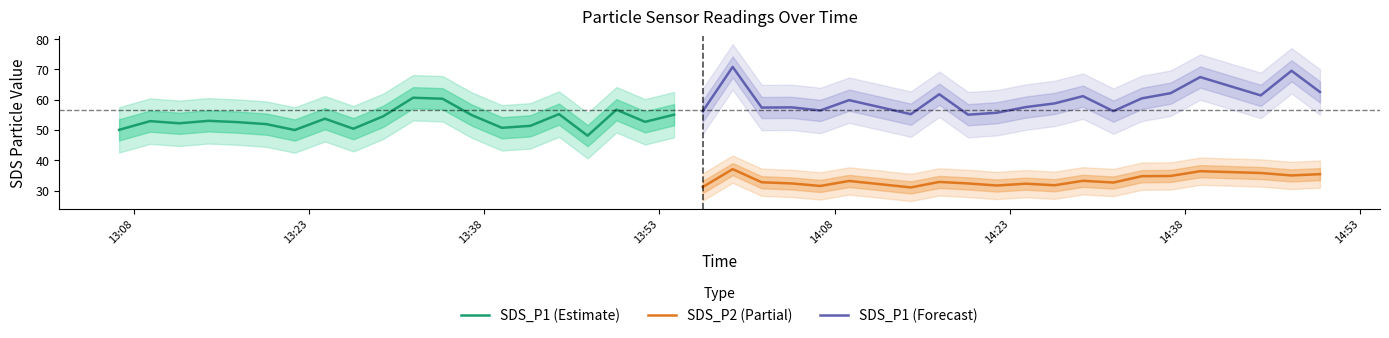

True or false: SDS_P2 (Partial) and SDS_P1 (Forecast) intersect in this chart.

False